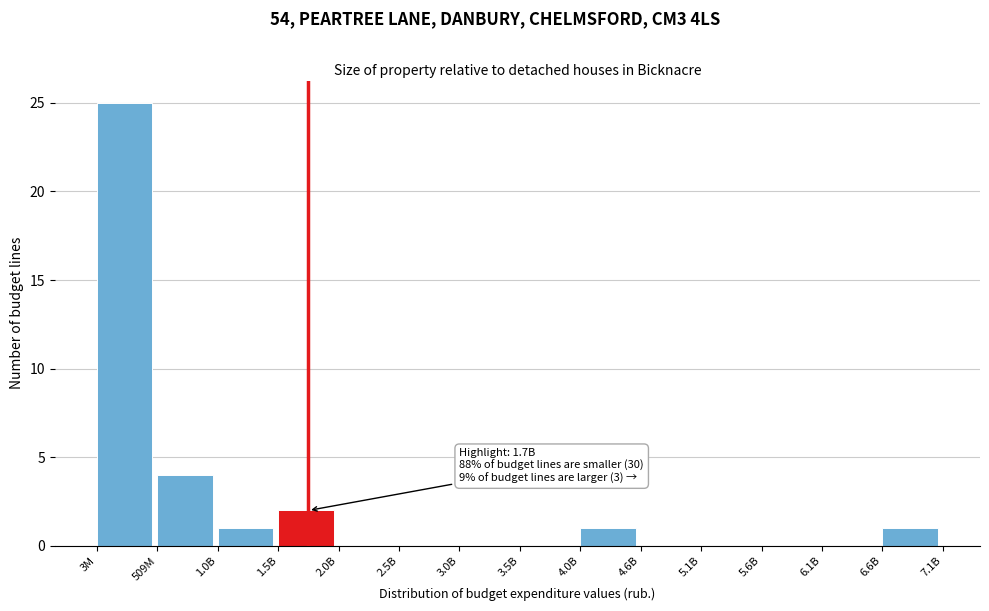

Reading right to left, extract all data points from this chart.

6.6B=1	6.1B=0	5.6B=0	5.1B=0	4.6B=0	4.0B=1	3.5B=0	3.0B=0	2.5B=0	2.0B=0	1.5B=2	1.0B=1	509M=4	3M=25